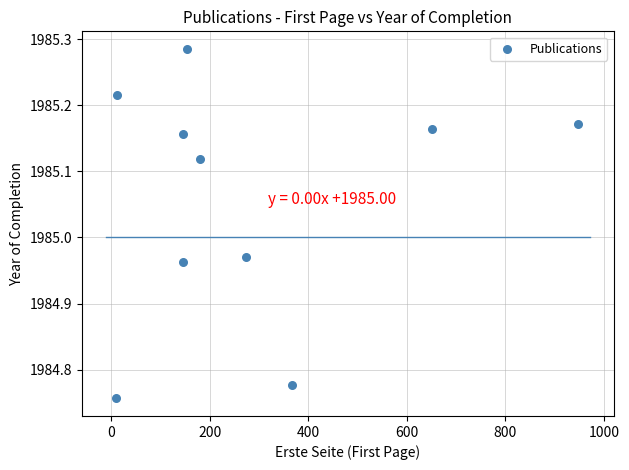

What is the average X value?

287.9